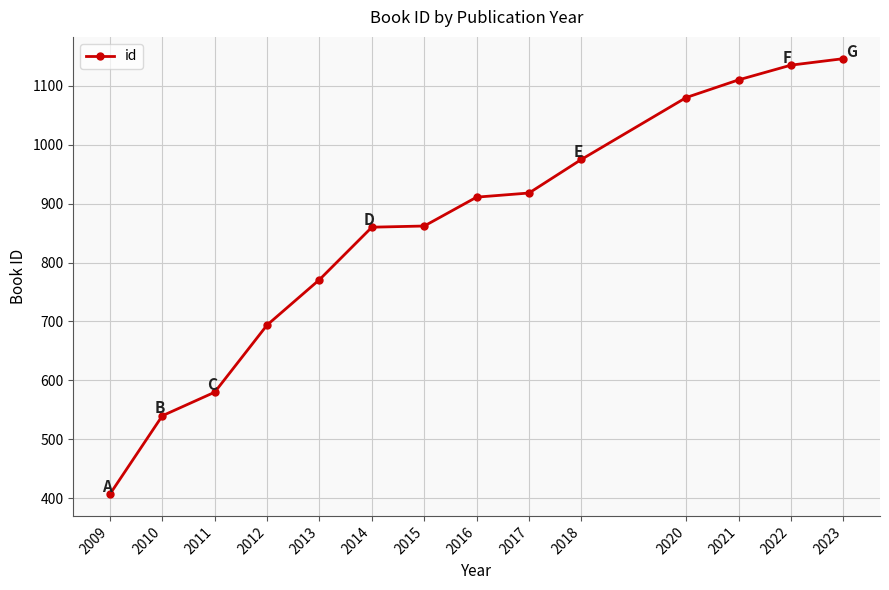

At which category does the chart reach its peak across all series?

2023